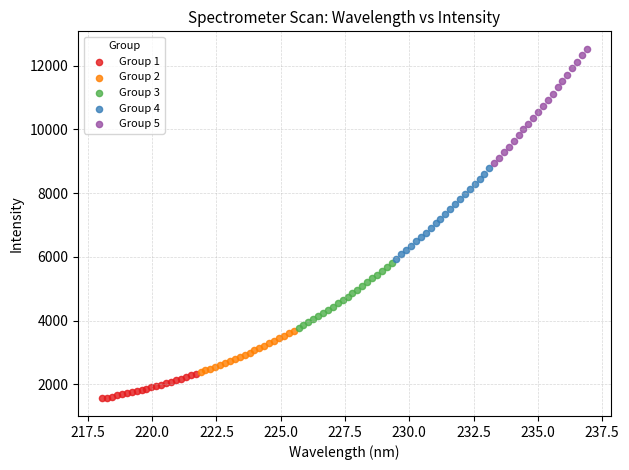

Which series contains the lowest Y value?

Group 1